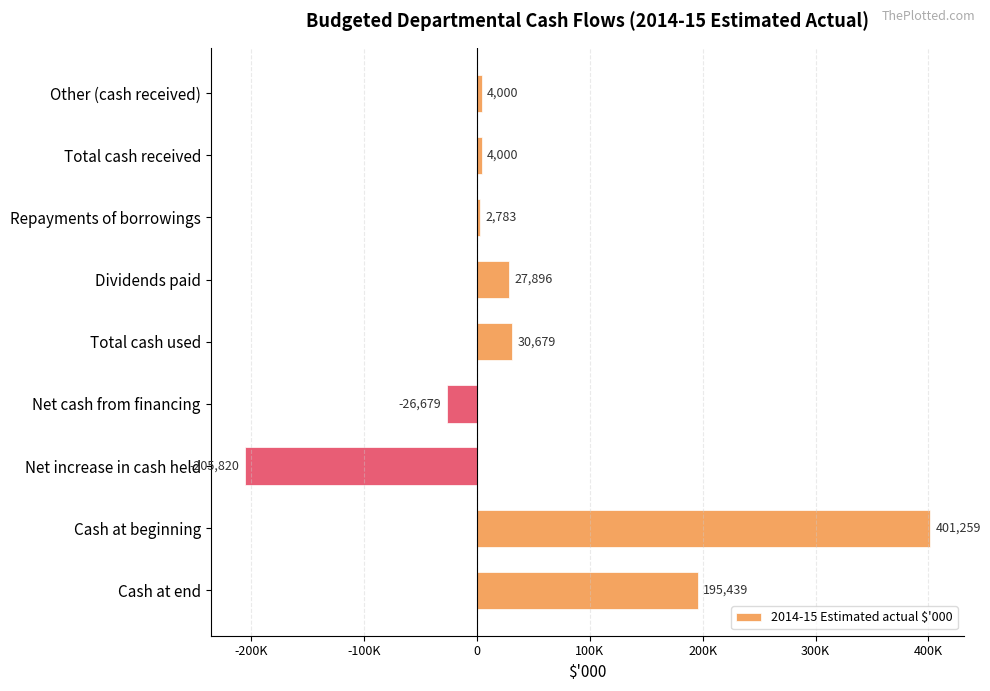

What is the maximum value shown in the chart?

401259